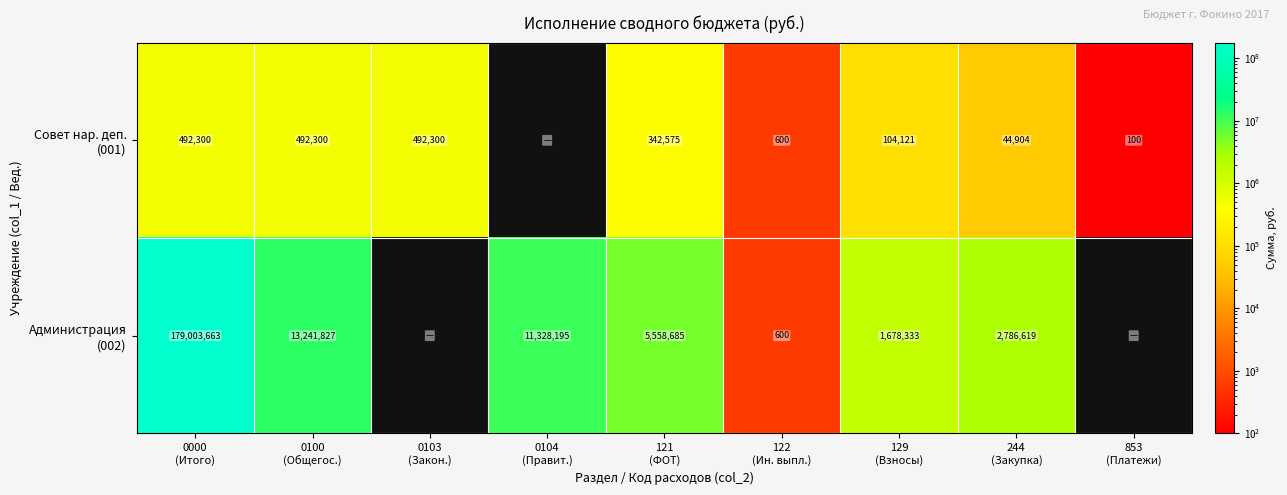

The value of Администрация (002) at 244 (Закупка) is 2786619. True or false?

True